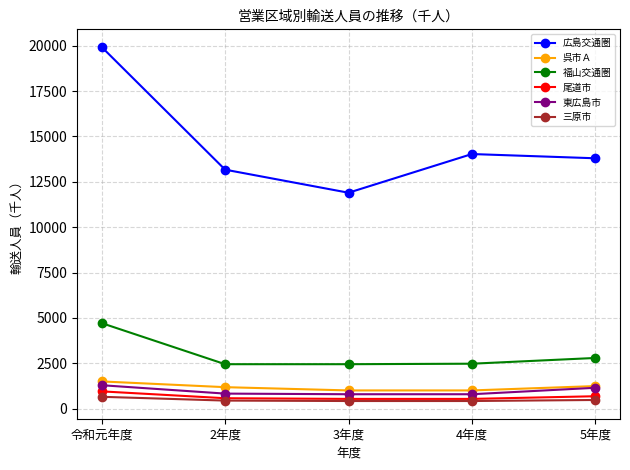

What is the value of the 尾道市 point at the 3rd from the left?

532